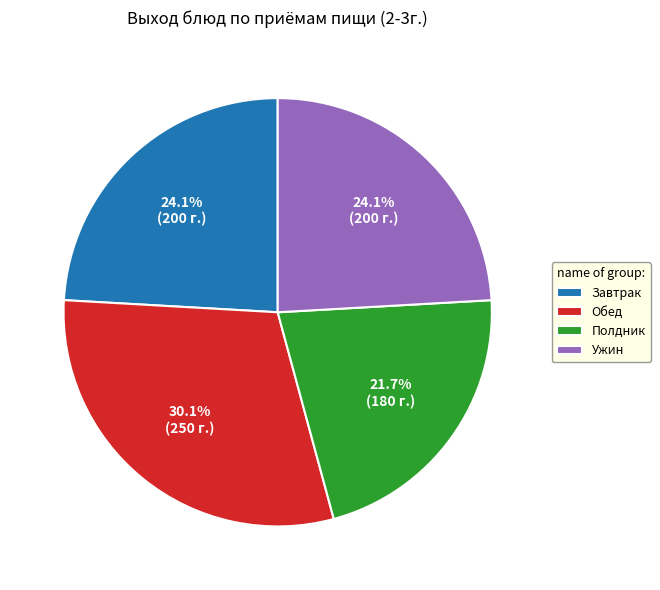

How many segments does this pie chart have?

4